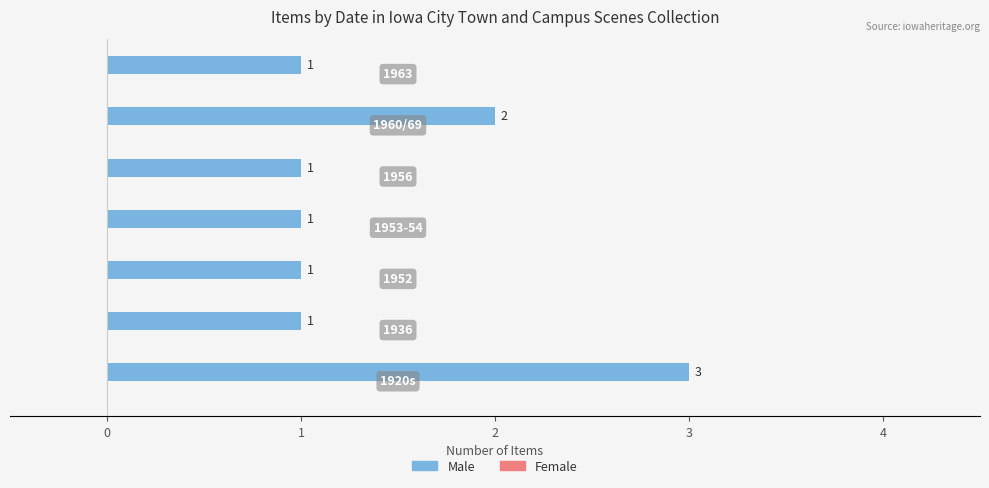

Reading bottom to top, what are all the values shown in this chart?

3	1	1	1	1	2	1